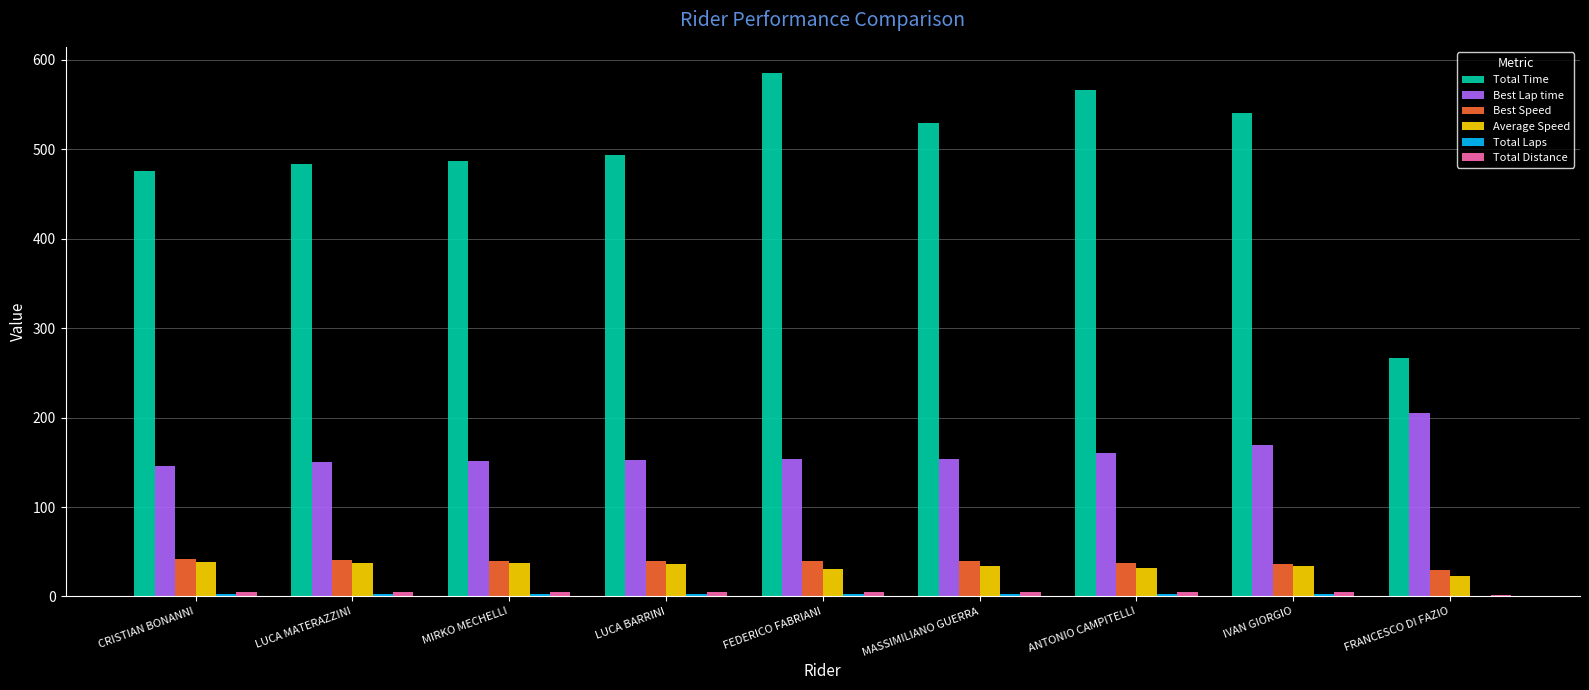

Which category has the highest value across all series?

FEDERICO FABRIANI